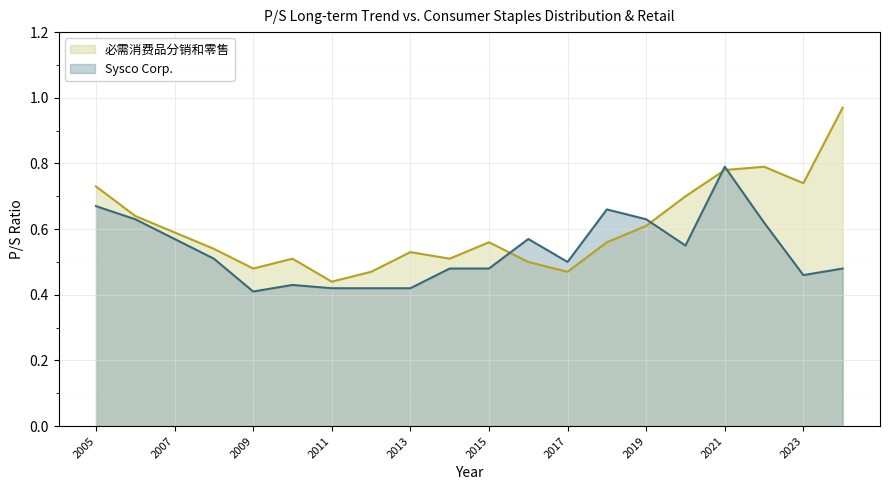

Where is 必需消费品分销和零售 nearest to the value 0?

2011